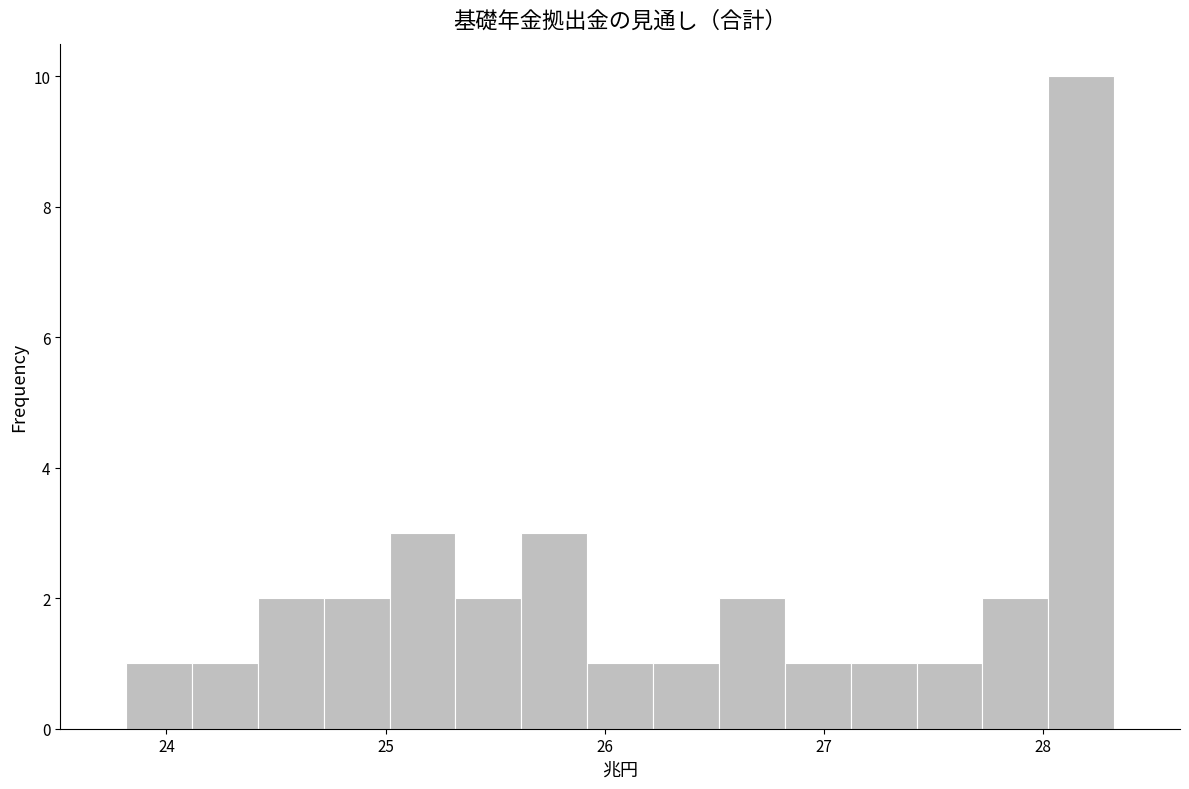

Read against the x-axis, roughly where is the centre of the tallest bar?

28.2